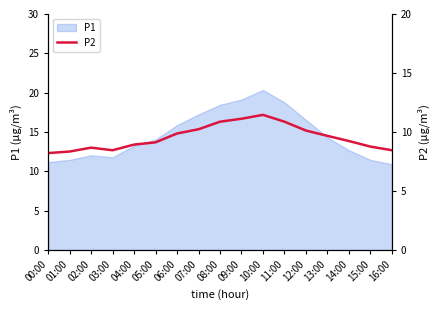

How many lines are shown in the chart?

1